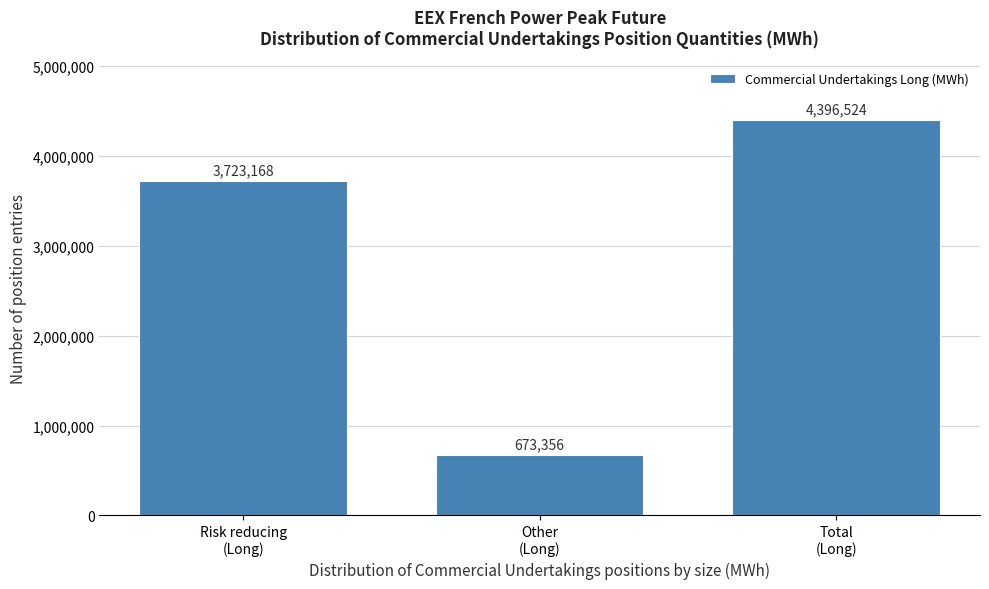

What is the average value?

2931016